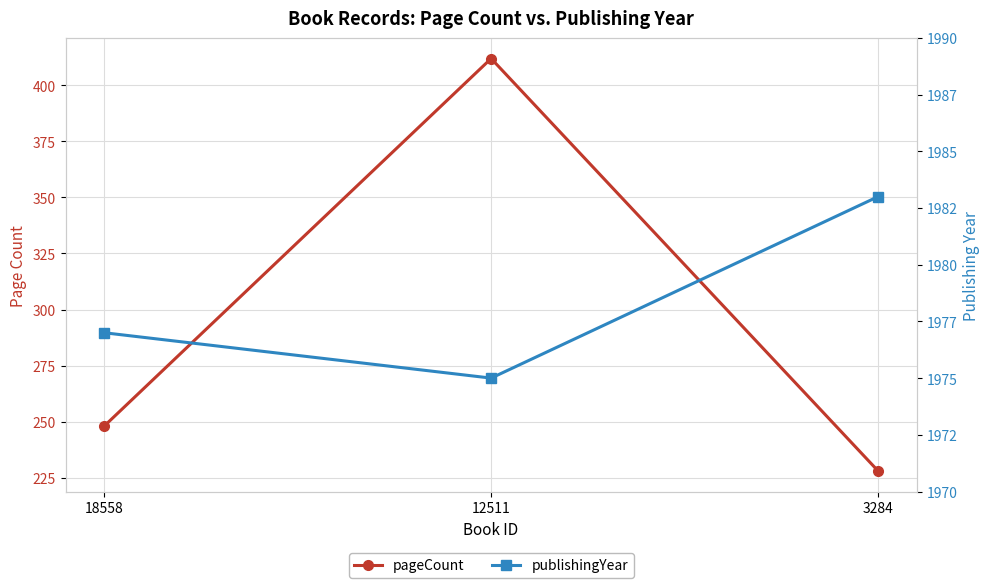

What are all the series names shown in the legend?

pageCount, publishingYear